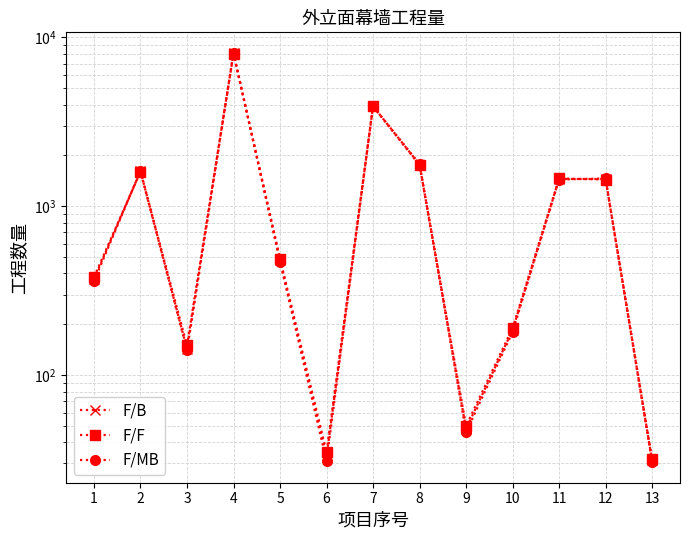

How many times do F/F and F/MB cross each other?

8